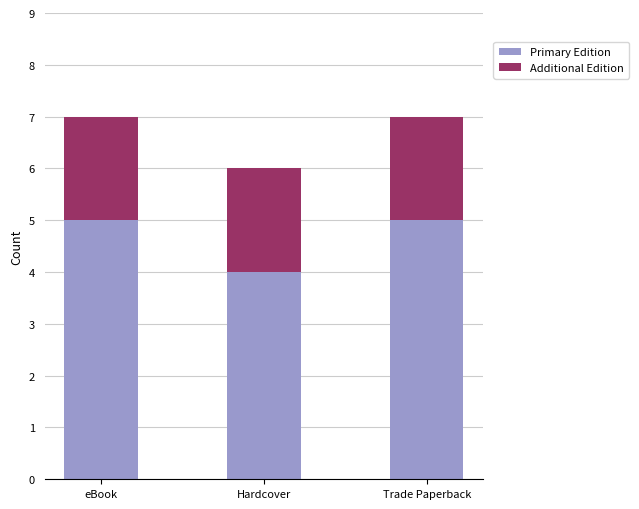

What is the total value across all series at Hardcover?

6